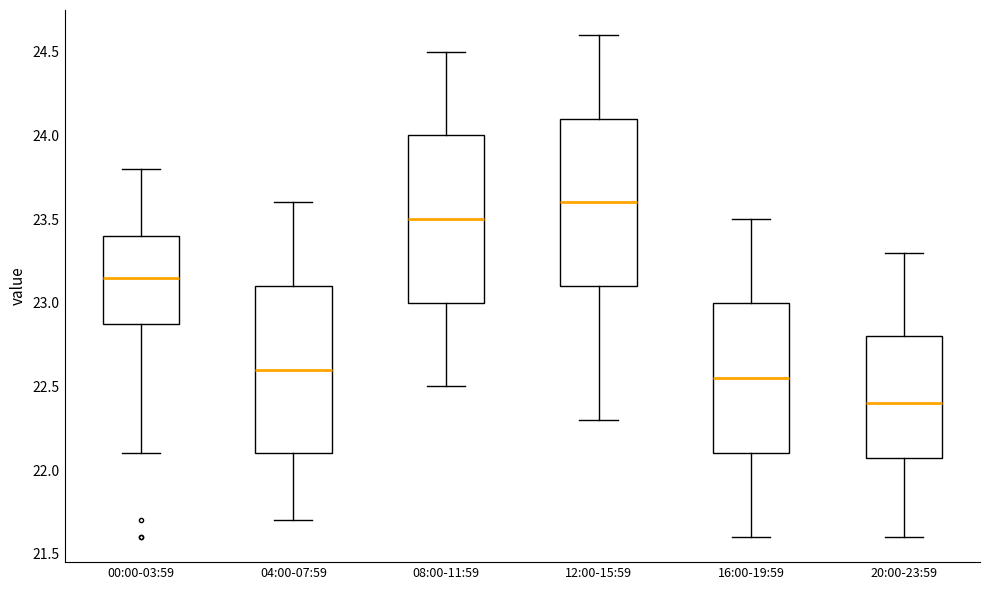

Reading left to right, read every box against the y-axis: the position of its median line, the range the box covers, and the ends of its whiskers. The values are not printed on the chart, so give them approximately, as read against the axis.

00:00-03:59: median 23.15, box 22.90 to 23.40, whiskers 22.10 to 23.80
04:00-07:59: median 22.60, box 22.10 to 23.10, whiskers 21.70 to 23.60
08:00-11:59: median 23.50, box 23.00 to 24.00, whiskers 22.50 to 24.50
12:00-15:59: median 23.60, box 23.10 to 24.10, whiskers 22.30 to 24.60
16:00-19:59: median 22.55, box 22.10 to 23.00, whiskers 21.60 to 23.50
20:00-23:59: median 22.40, box 22.10 to 22.80, whiskers 21.60 to 23.30